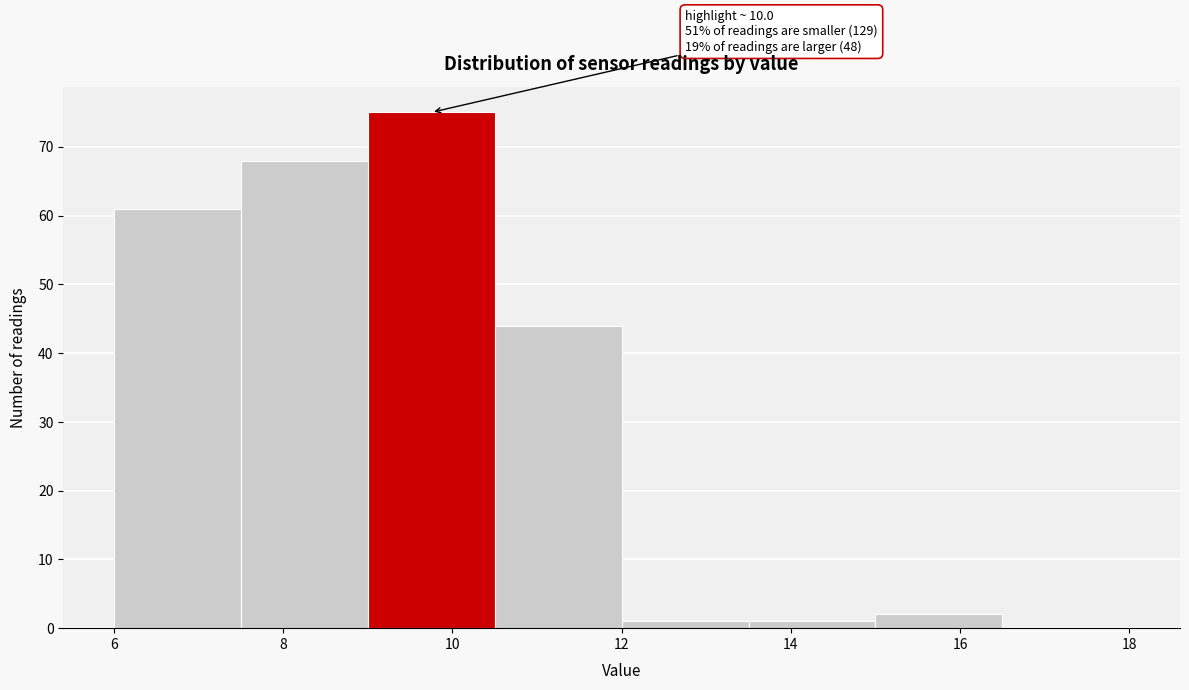

Which range on the x-axis has the tallest bar?

9.0 to 10.5